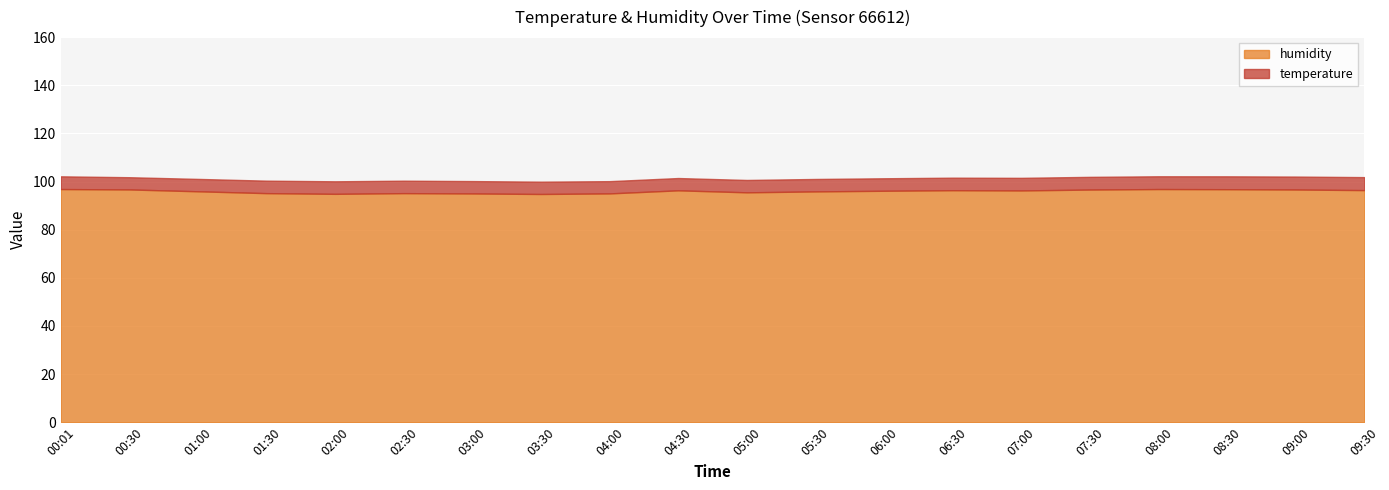

Reading left to right, list all the values displayed in this chart.

00:01=96.9	00:30=96.7	01:00=95.9	01:30=95.2	02:00=94.9	02:30=95.2	03:00=95.0	03:30=94.8	04:00=95.1	04:30=96.3	05:00=95.5	05:30=95.9	06:00=96.2	06:30=96.4	07:00=96.3	07:30=96.7	08:00=96.9	08:30=96.8	09:00=96.7	09:30=96.4